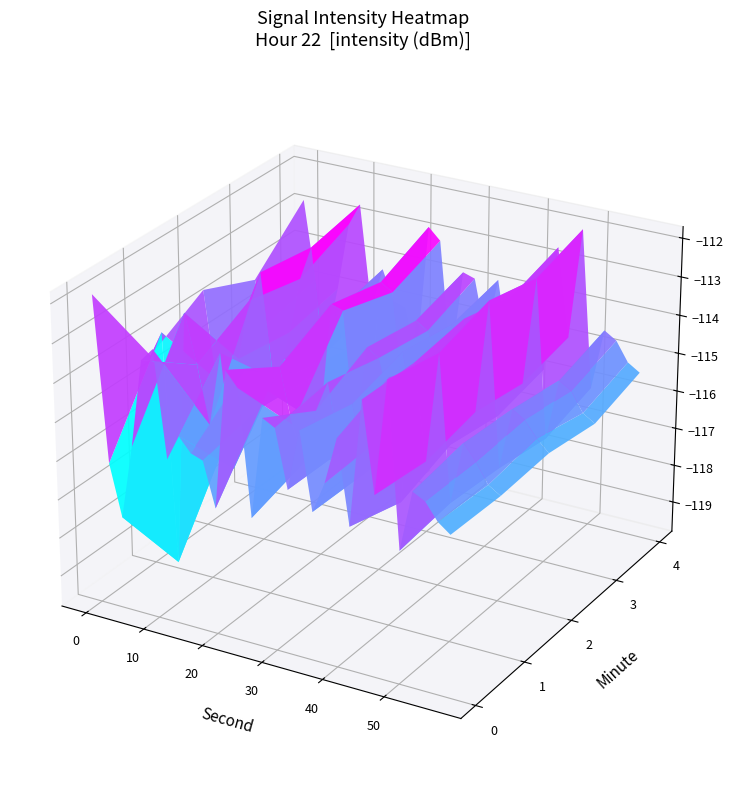

What is the average value of the 4 series?

-114.5